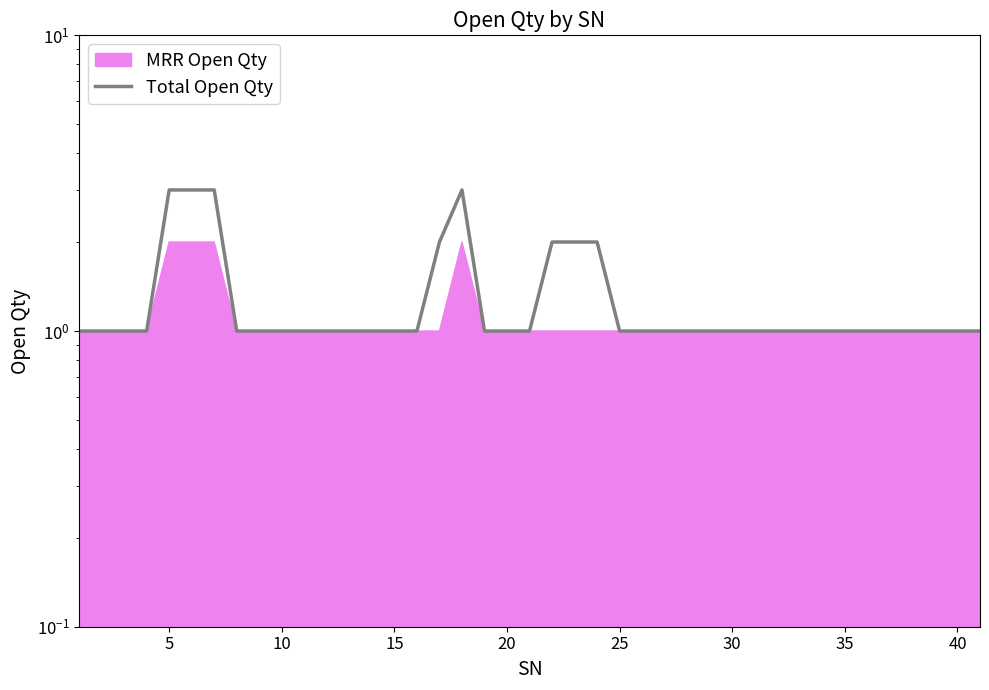

What is the greatest value displayed?

3